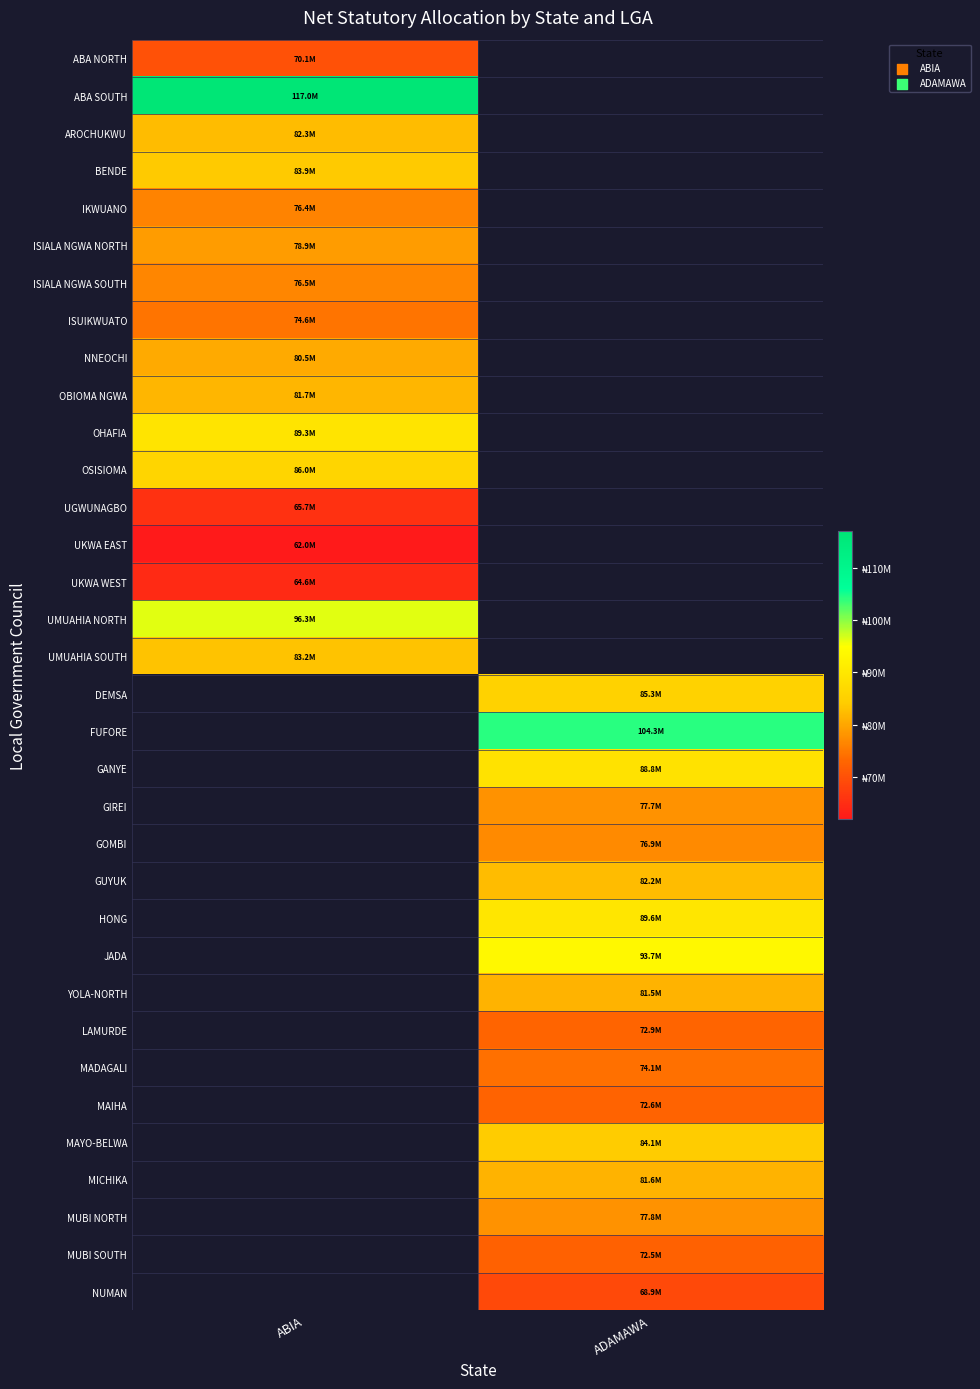

At which label does HONG first exceed 89569600?

ADAMAWA